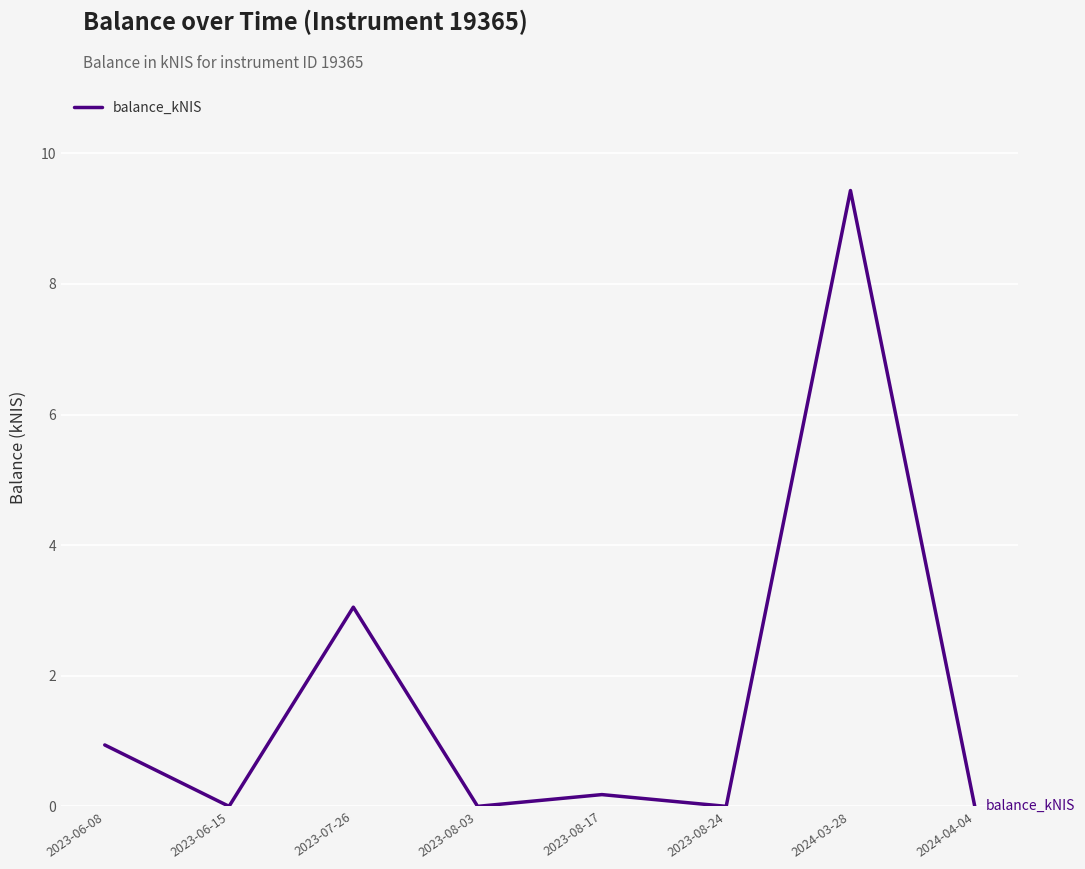

At which category does the data reach its first local valley?

2023-06-15